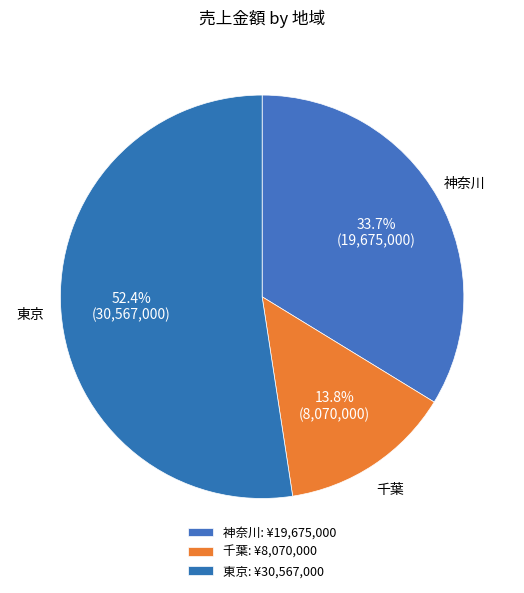

To the nearest percent, what is the difference between the 東京 and 神奈川 slice percentages?

19%